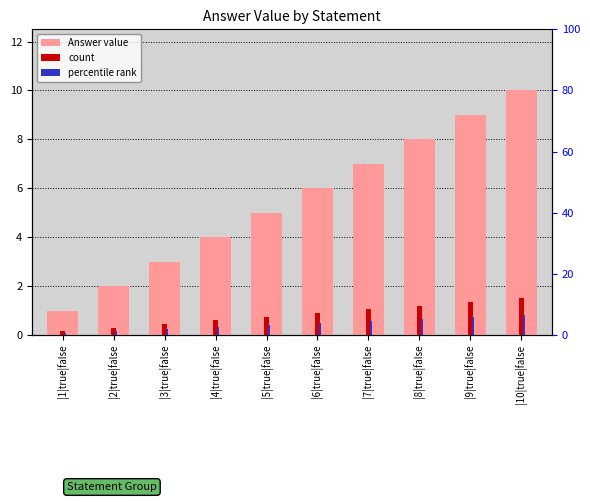

What is the value of the count bar at the 1st from the left?

0.1